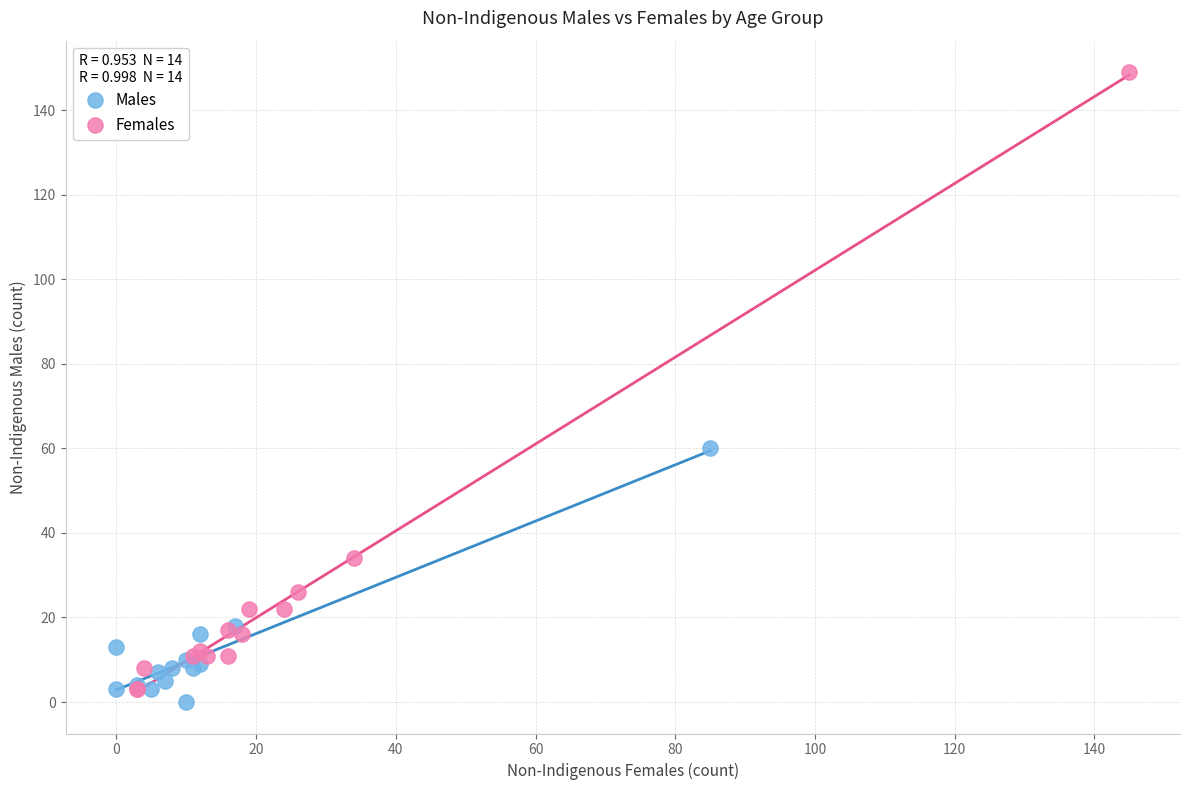

Which series has the widest spread of Y values?

Females